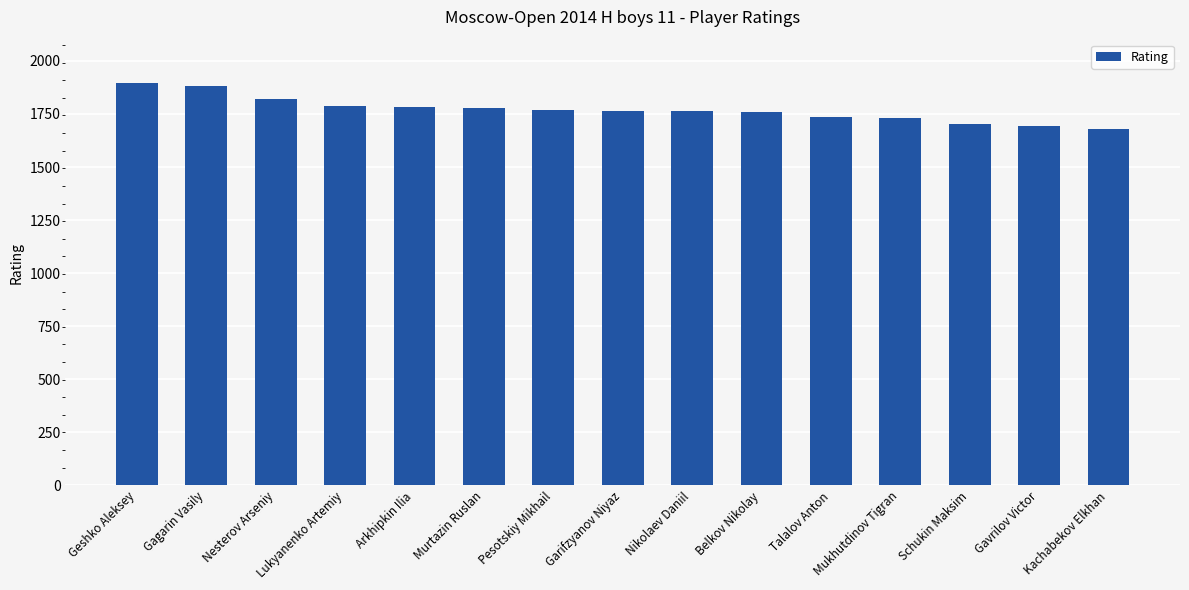

What is the sum of all values?

26542